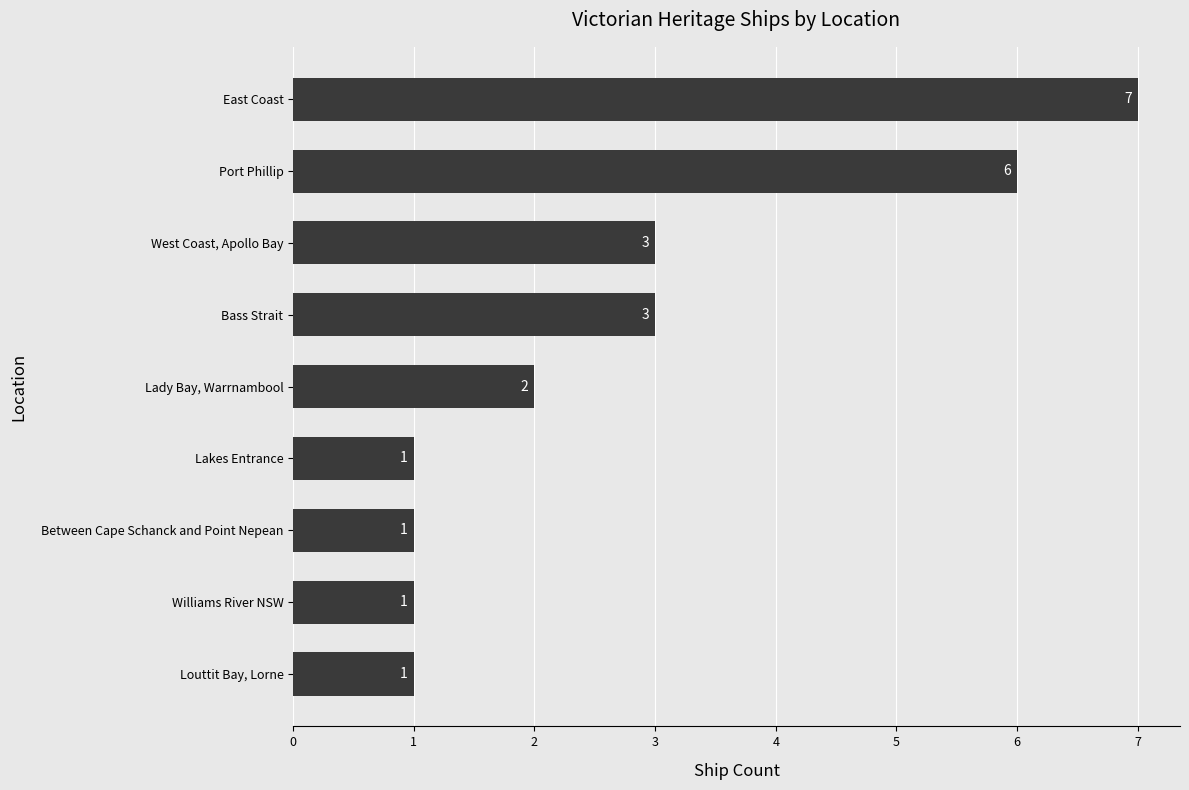

What is the ratio of the value at Lady Bay, Warrnambool to the value at Bass Strait?

0.7